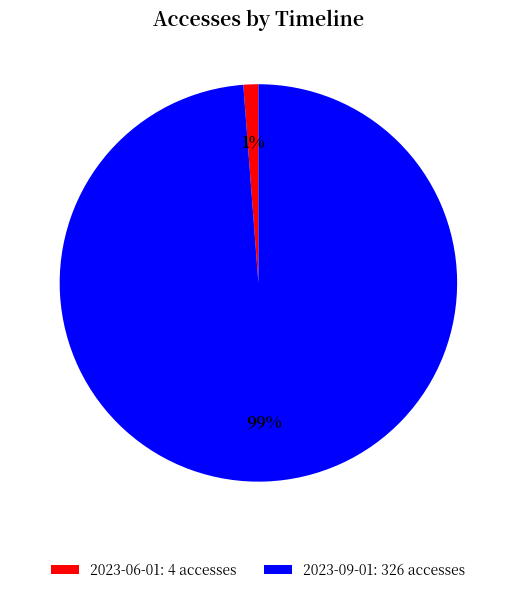

Count the number of slices in the pie.

2